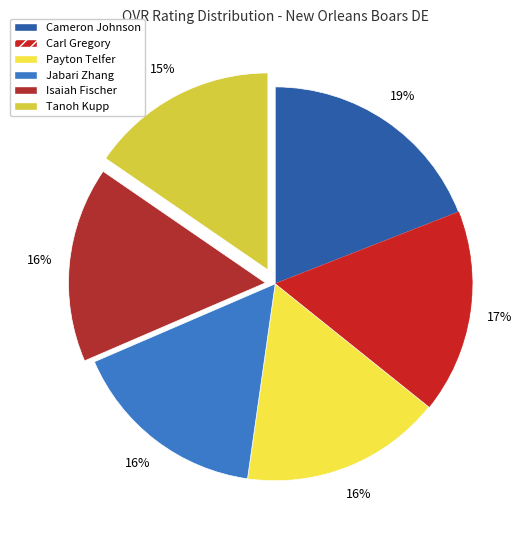

Is the sum of Cameron Johnson and Tanoh Kupp greater than half?

No